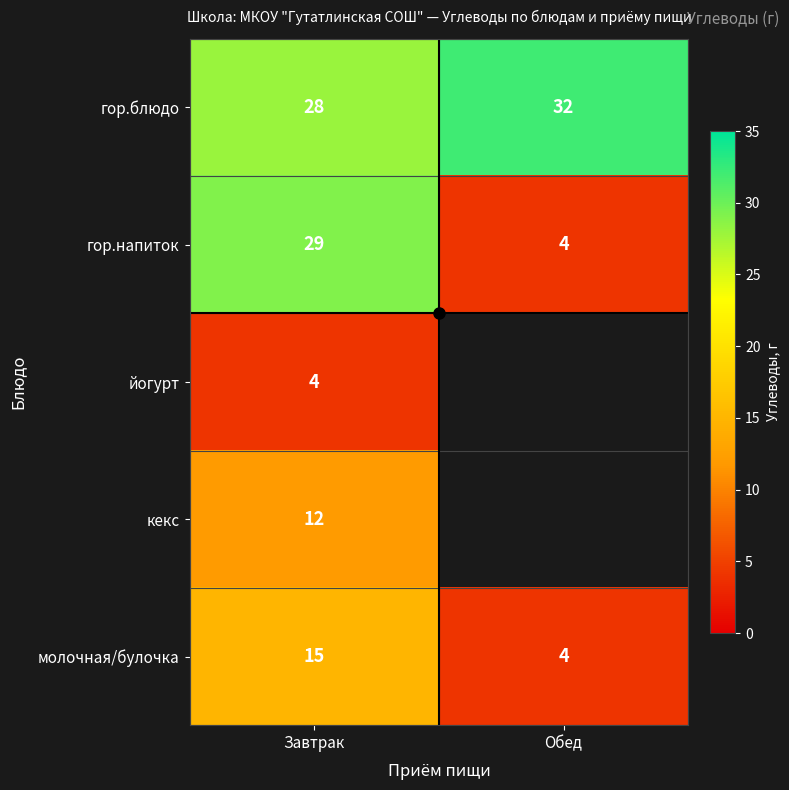

What value does the гор.напиток series have at Обед?

4